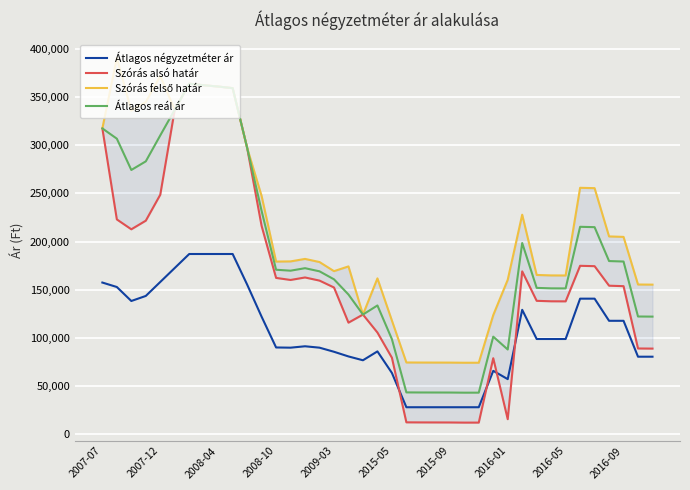

True or false: Átlagos négyzetméter ár and Átlagos reál ár cross at least once.

False